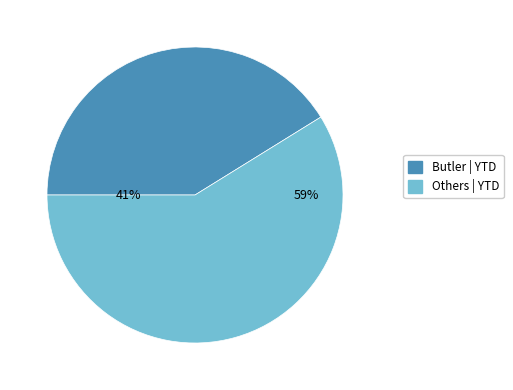

Is there any slice that represents more than half of the pie?

Yes